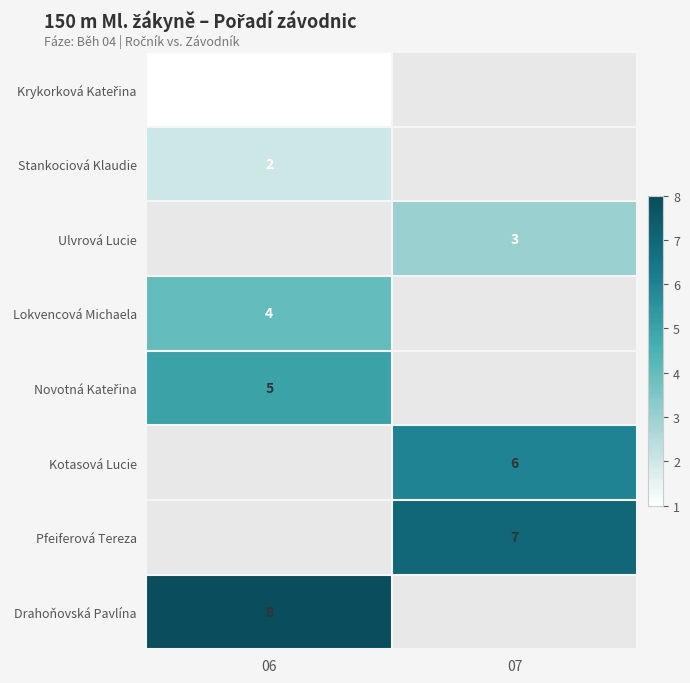

Is it true that Stankociová Klaudie equals 3 at 06?

False